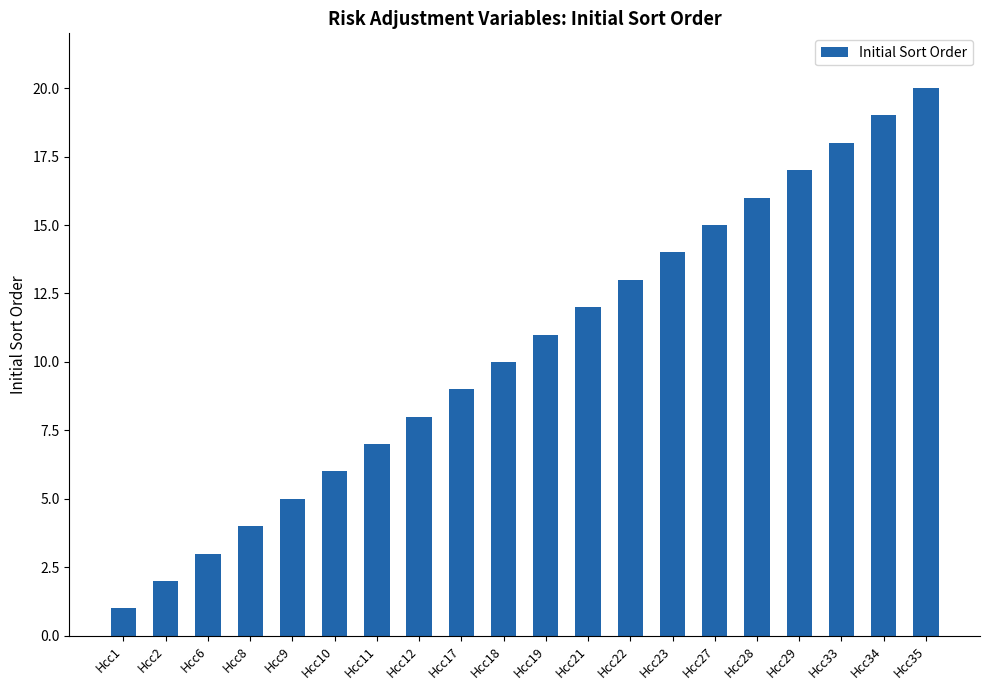

The value at Hcc10 is 6. True or false?

True